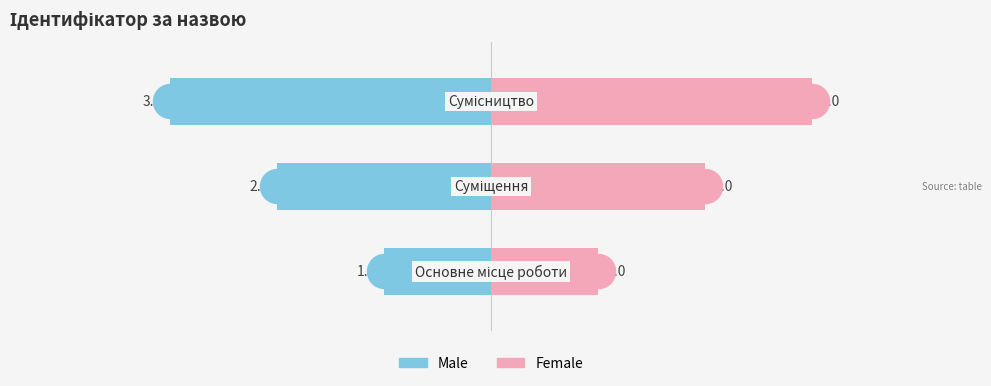

Which series reaches the maximum Y coordinate?

Female